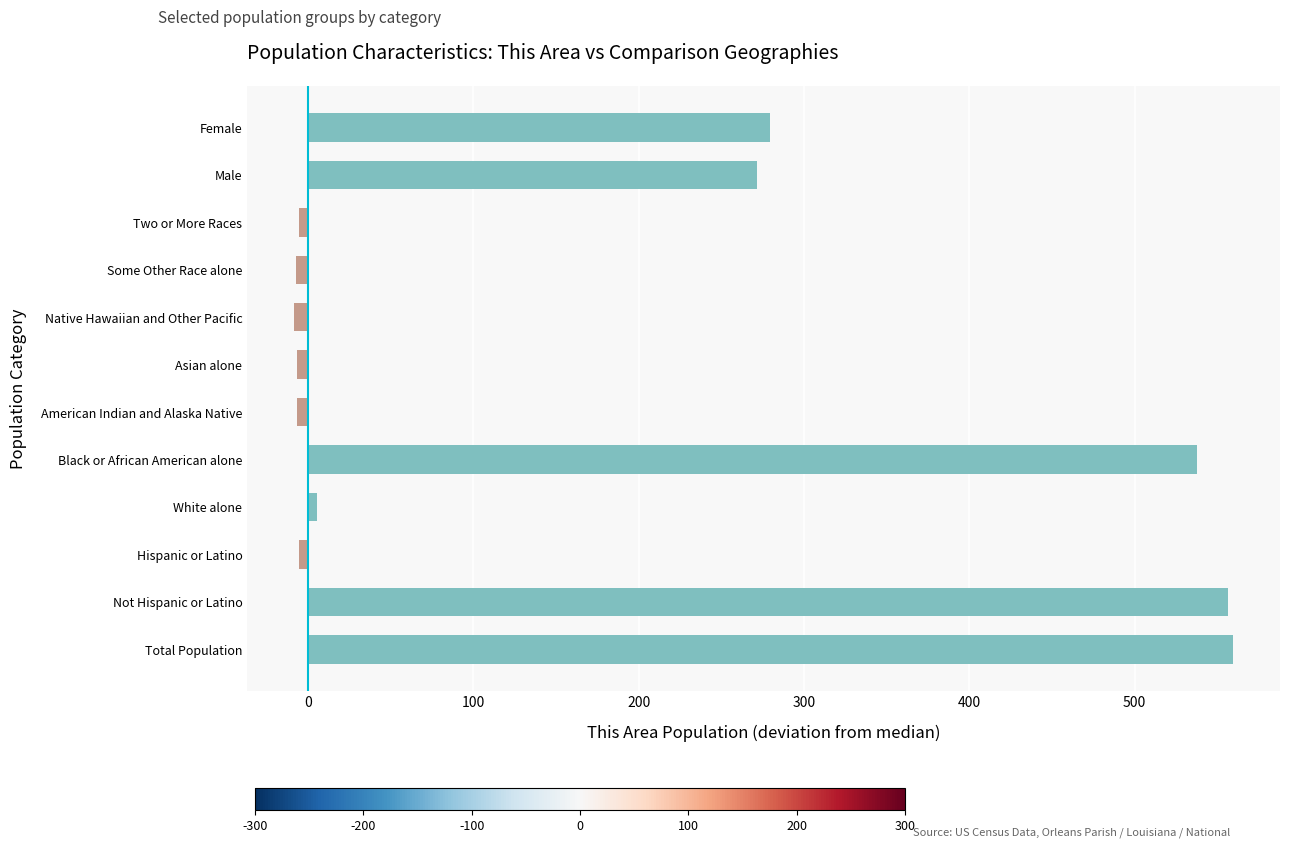

Is it true that the value at Black or African American alone is 770.5?

False